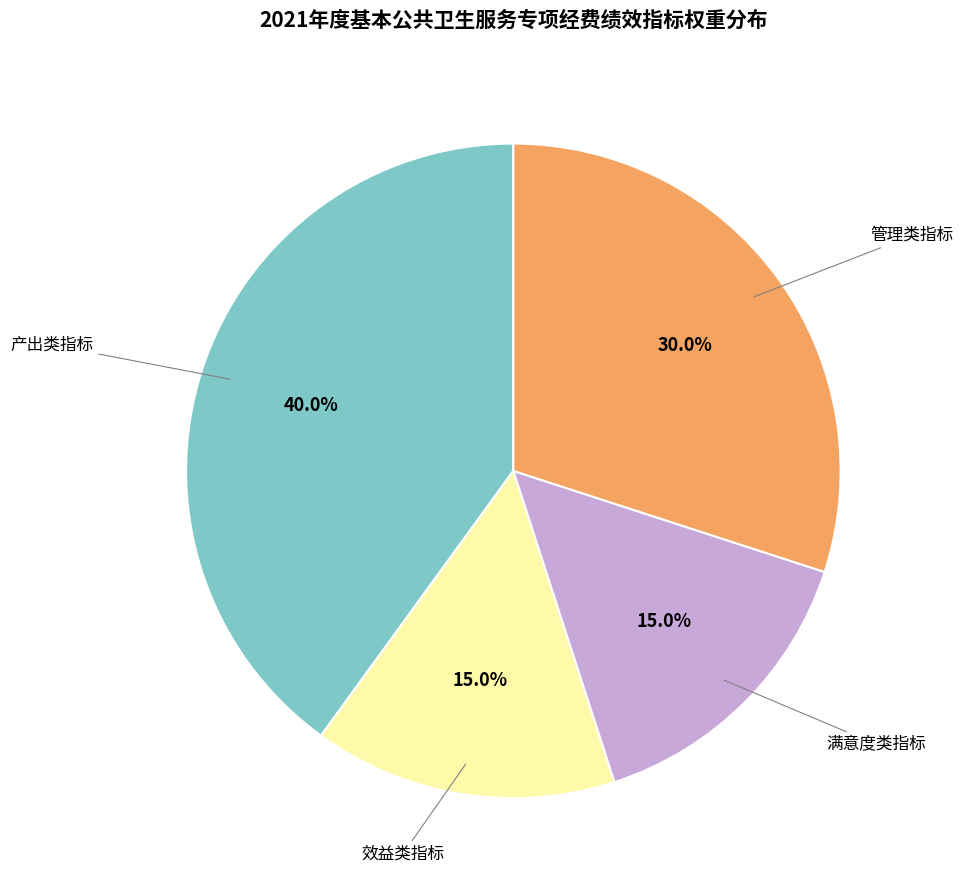

Does any single category account for the majority?

No